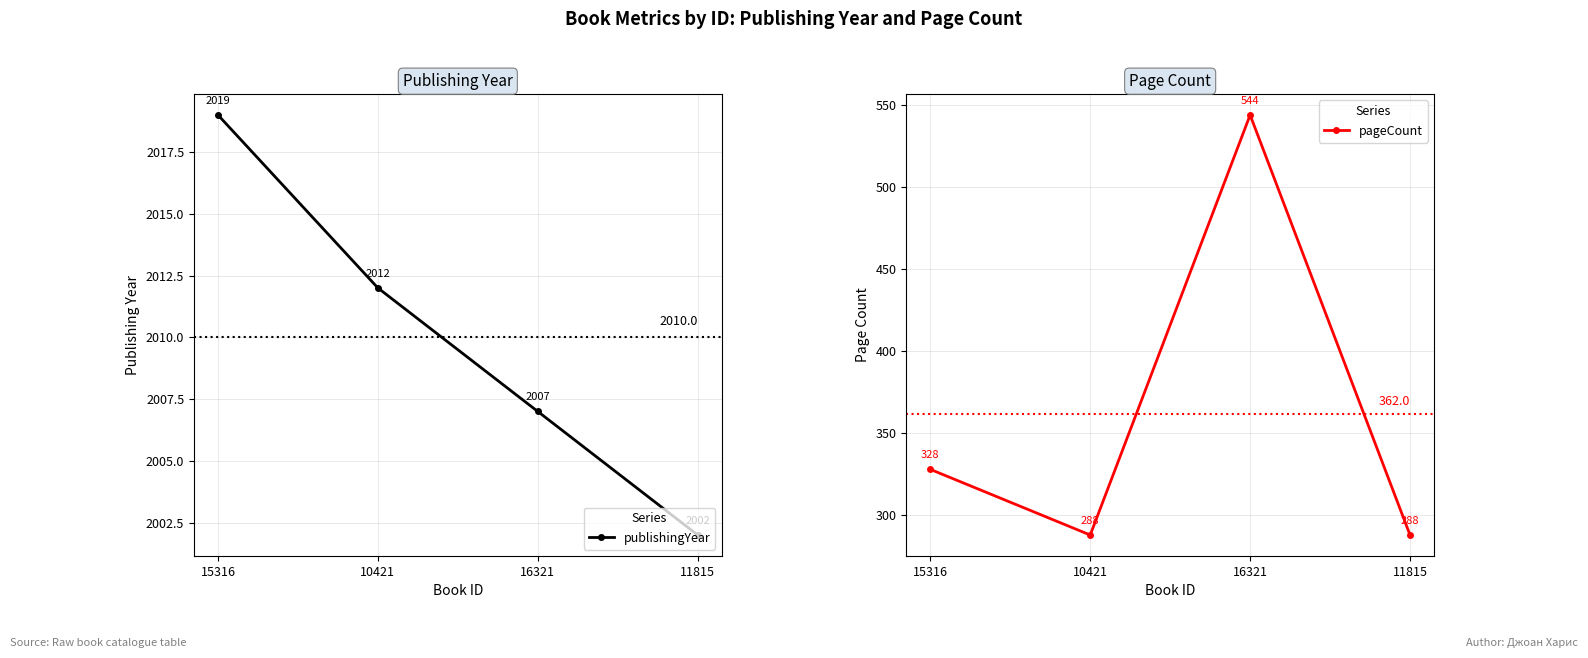

Which category has the lowest value in the publishingYear series?

11815